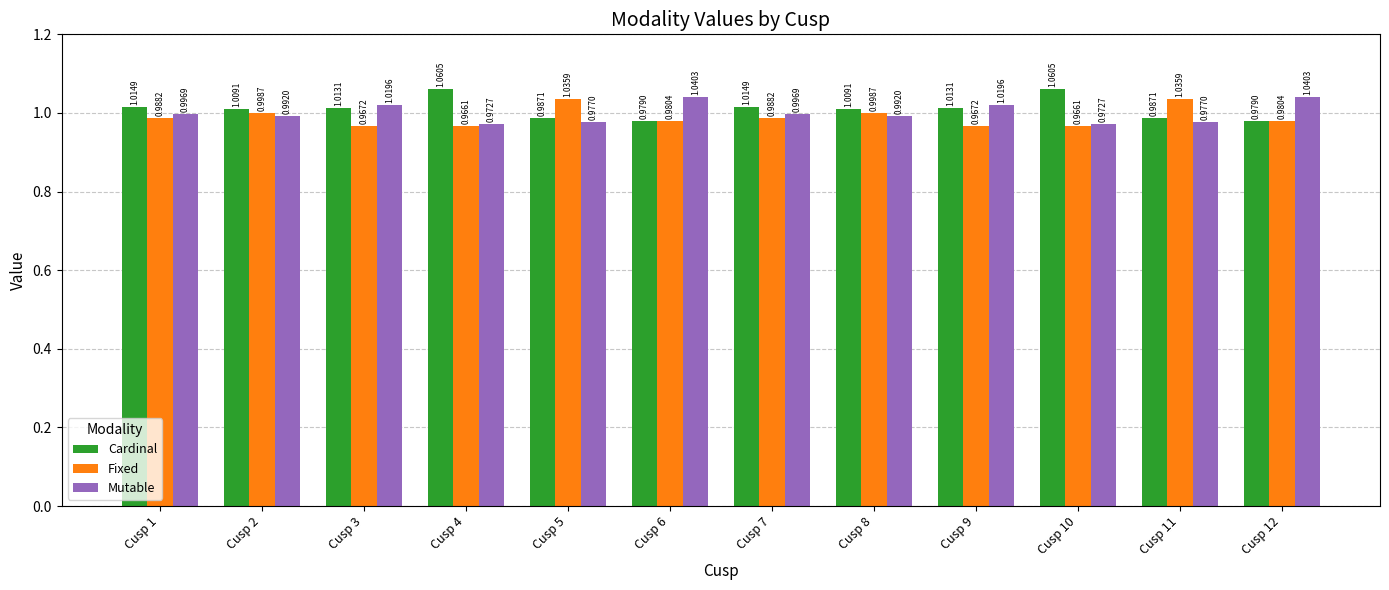

What is the total value across all series at Cusp 1?

3.0